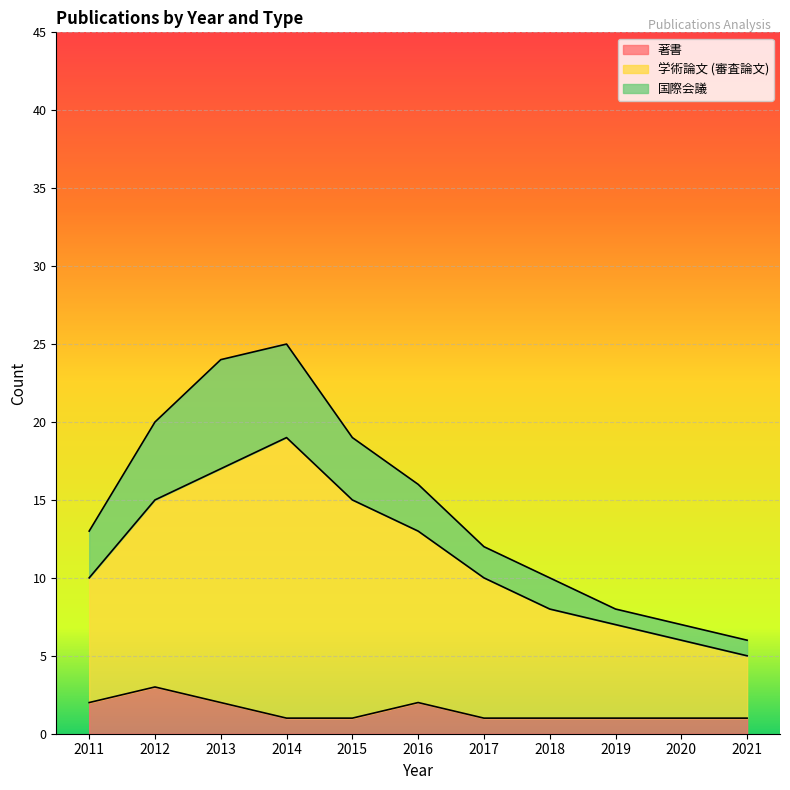

At which category does the chart reach its peak across all series?

2014